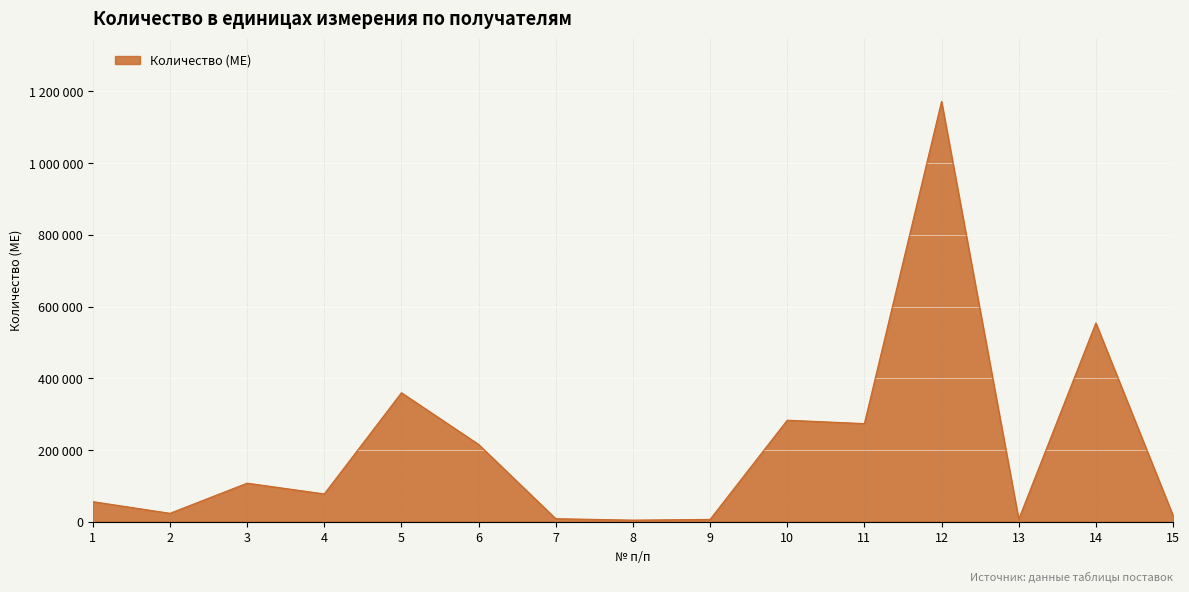

Does the chart display data point markers on the line(s)?

No